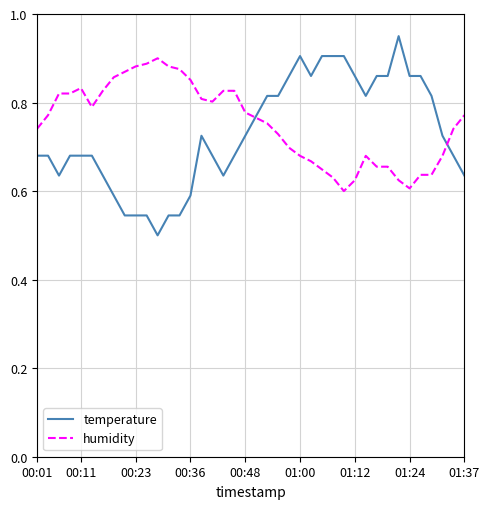

Which series has the largest range (max minus min)?

temperature